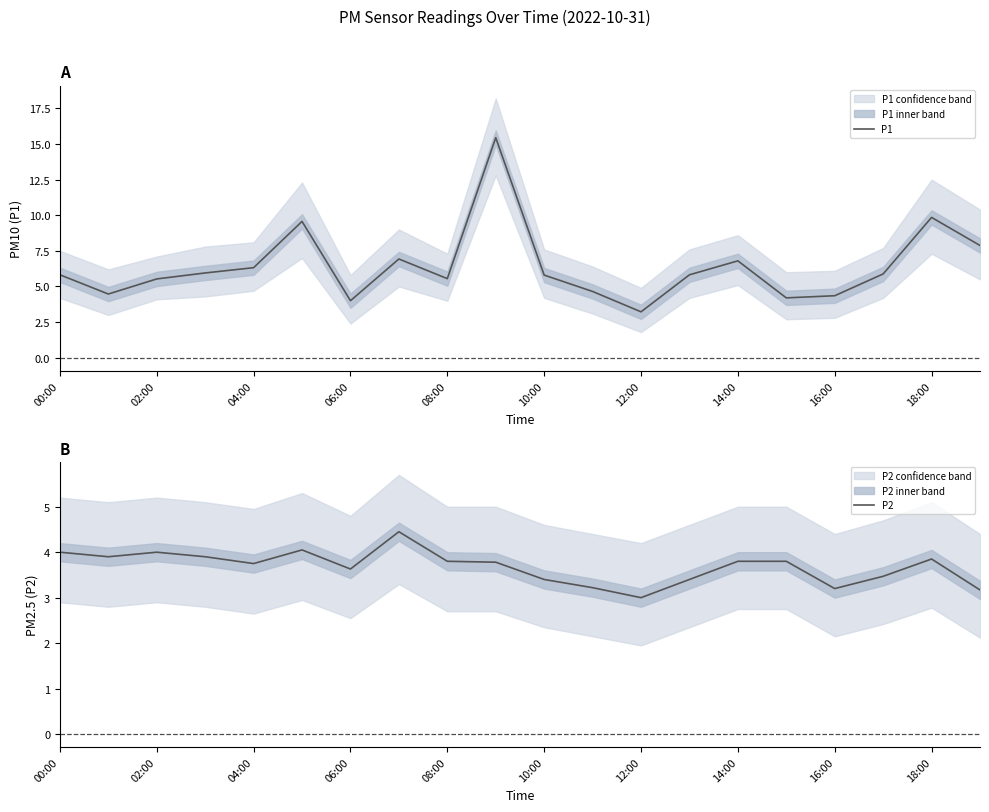

At which label does P1 reach its minimum?

12:00